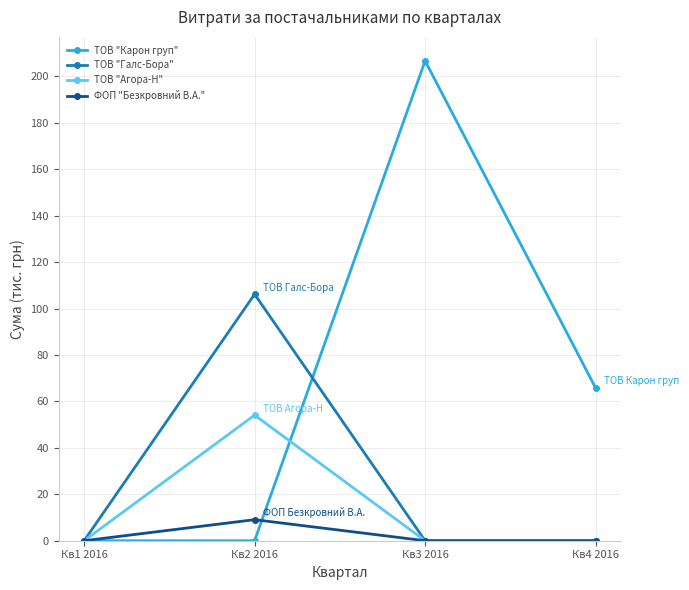

What position from the left is Кв3 2016?

3